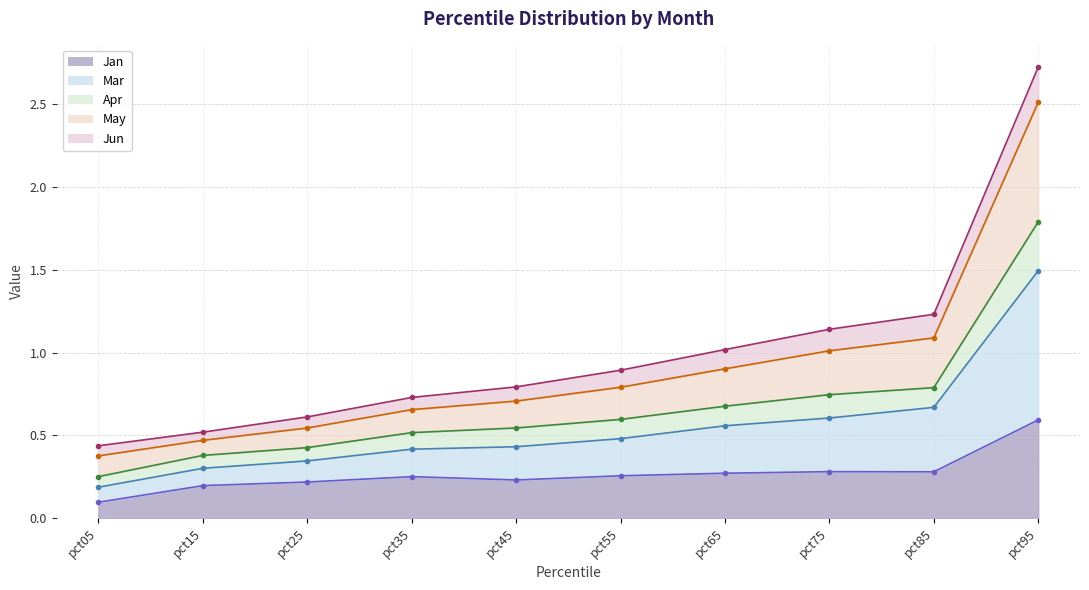

What is the difference between the highest and lowest values at pct15?

0.3